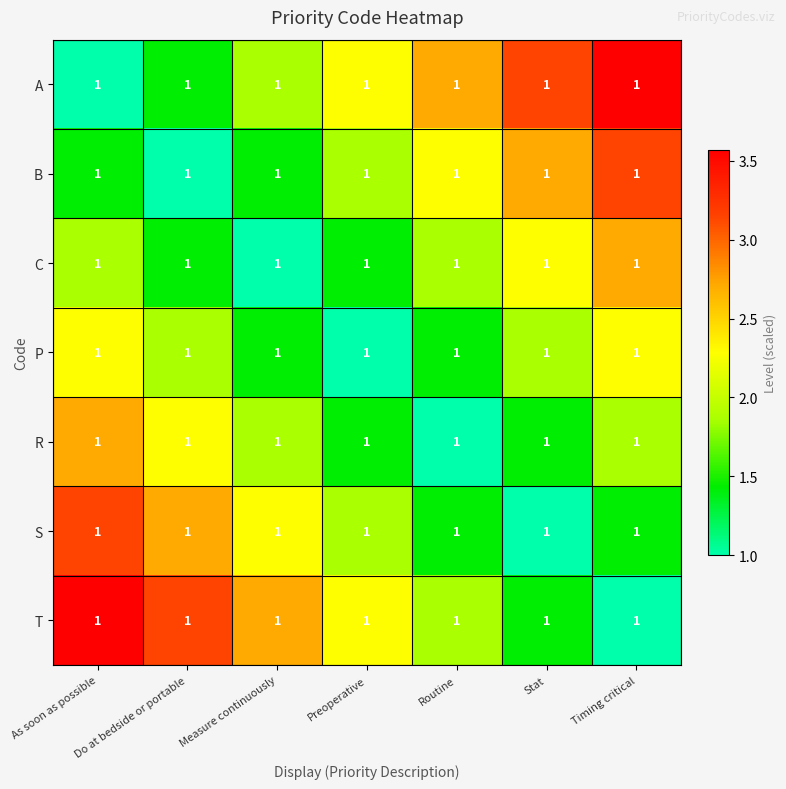

At which label does A reach its minimum?

As soon as possible